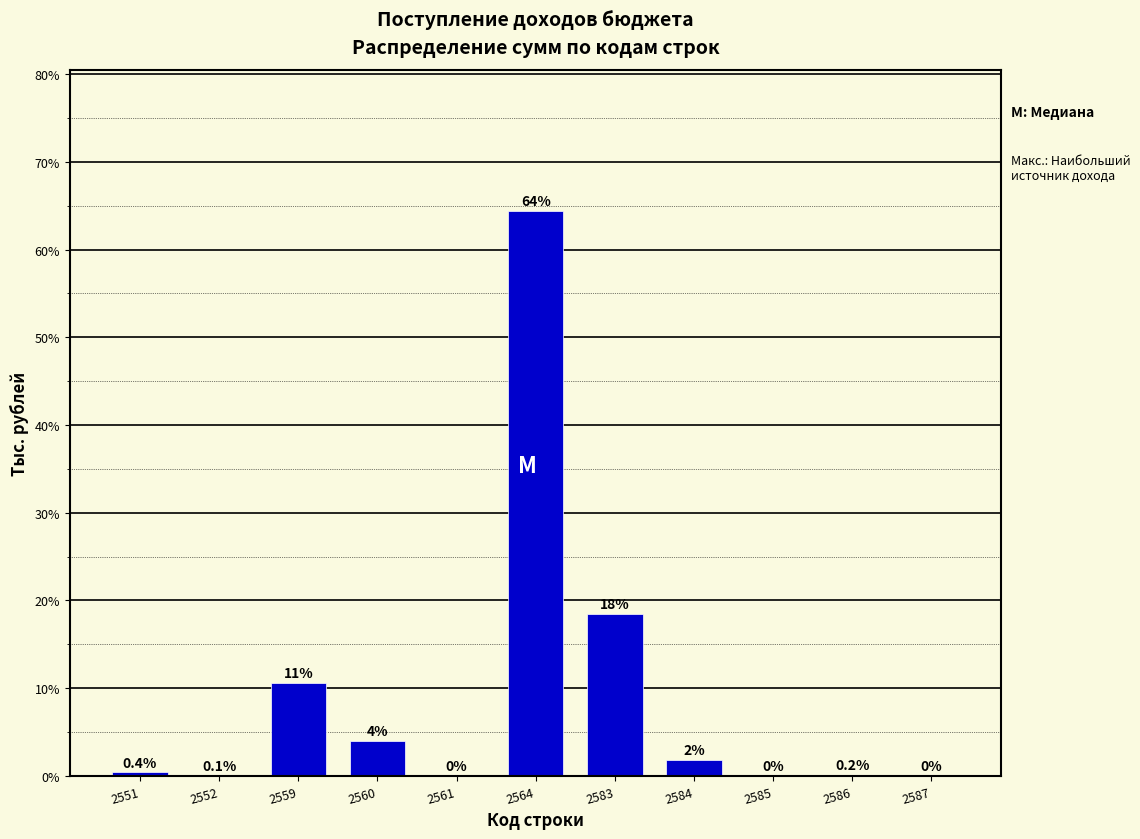

Is it true that the value at 2559 is 4.3?

False